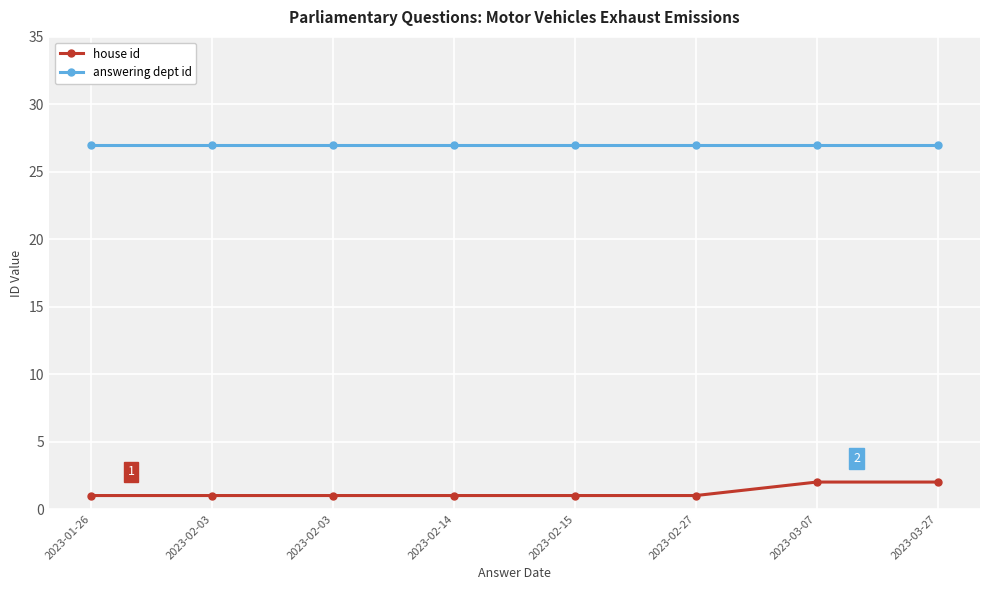

True or false: answering dept id has more than 1 points higher than both neighbors.

False